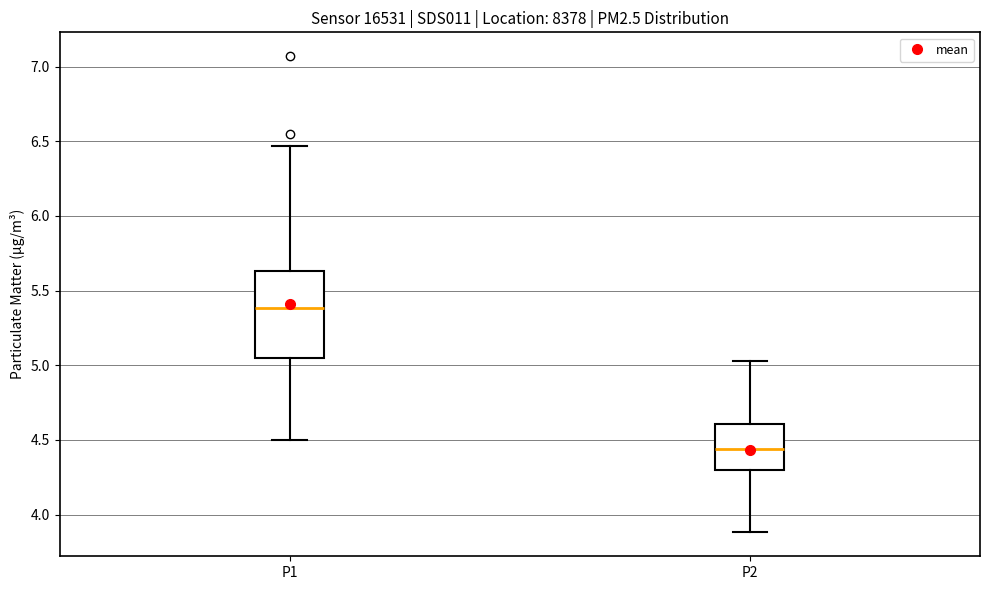

Which box's median line is the lowest?

P2